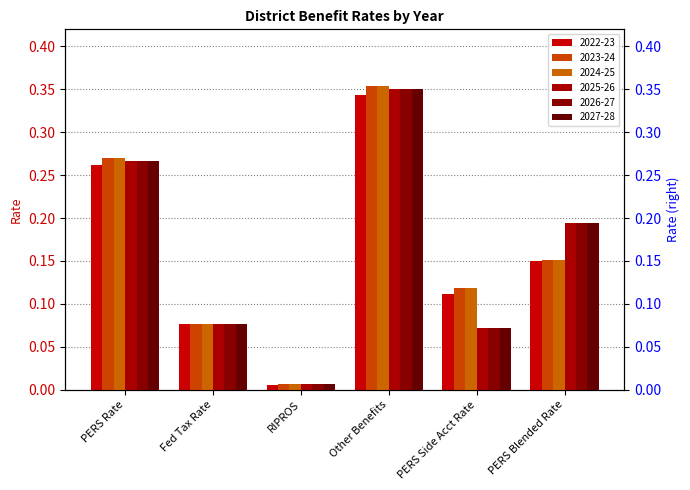

The value of 2023-24 at Other Benefits is 0.6. True or false?

False